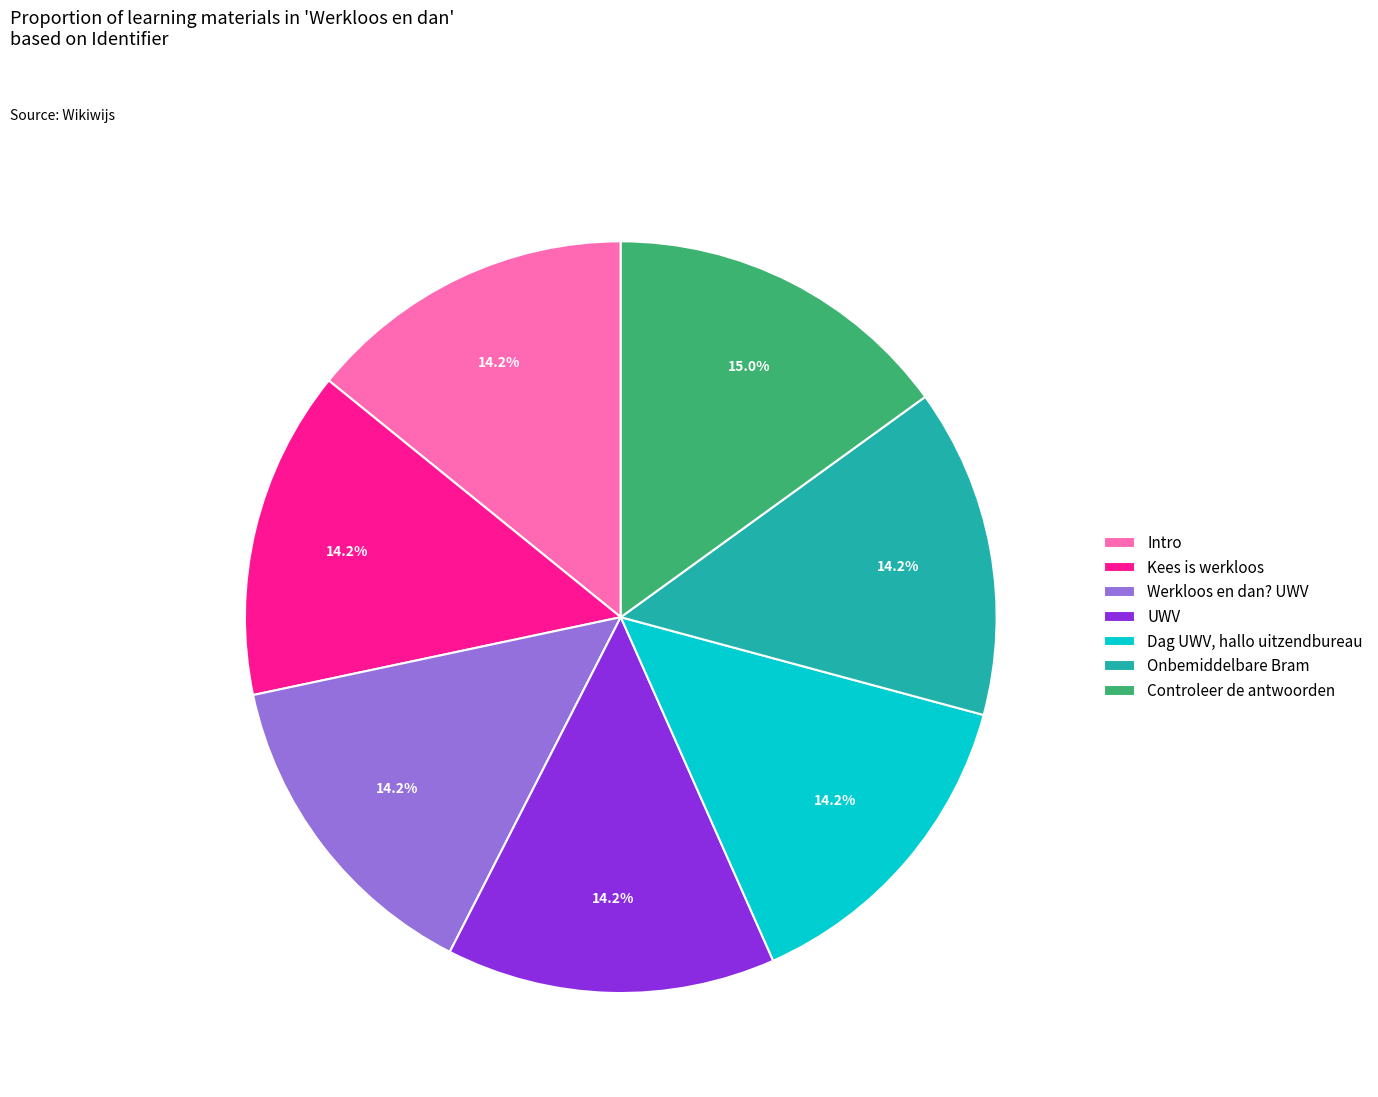

Which slice is the largest?

Controleer de antwoorden